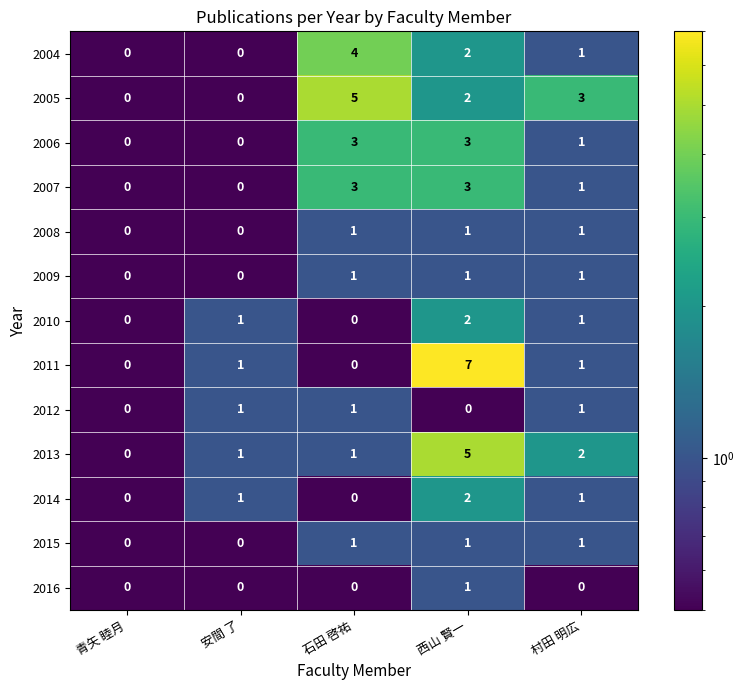

Is it true that 2007 equals 2 at 安間 了?

False